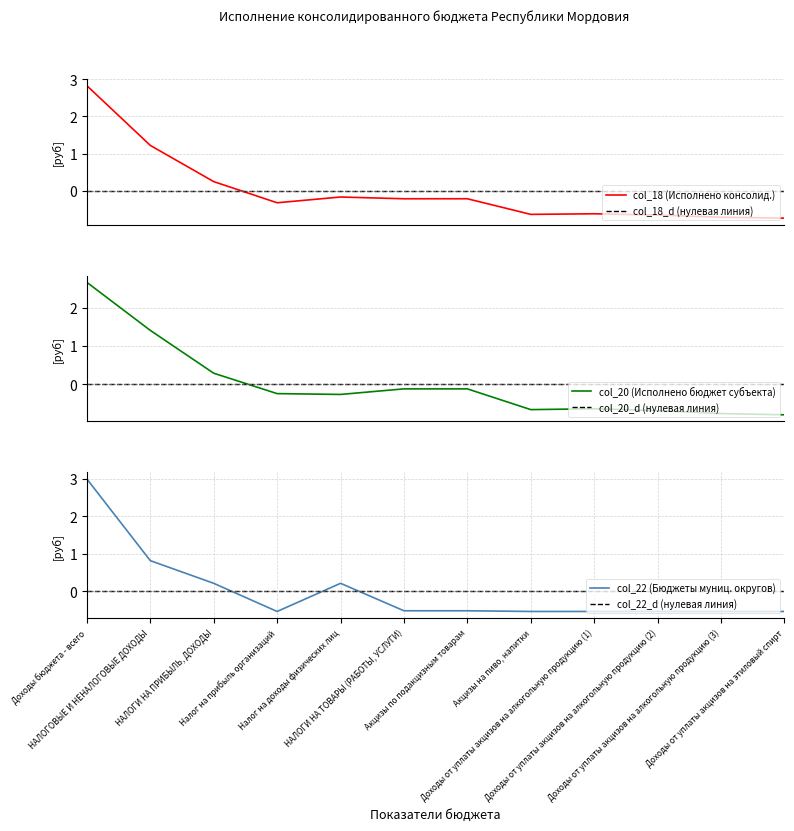

At Акцизы на пиво, напитки, list the series in order from smallest to largest.

col_20 (Исполнено бюджет субъекта), col_18 (Исполнено консолид.), col_22 (Бюджеты муниц. округов), col_18_d (нулевая линия), col_20_d (нулевая линия), col_22_d (нулевая линия)